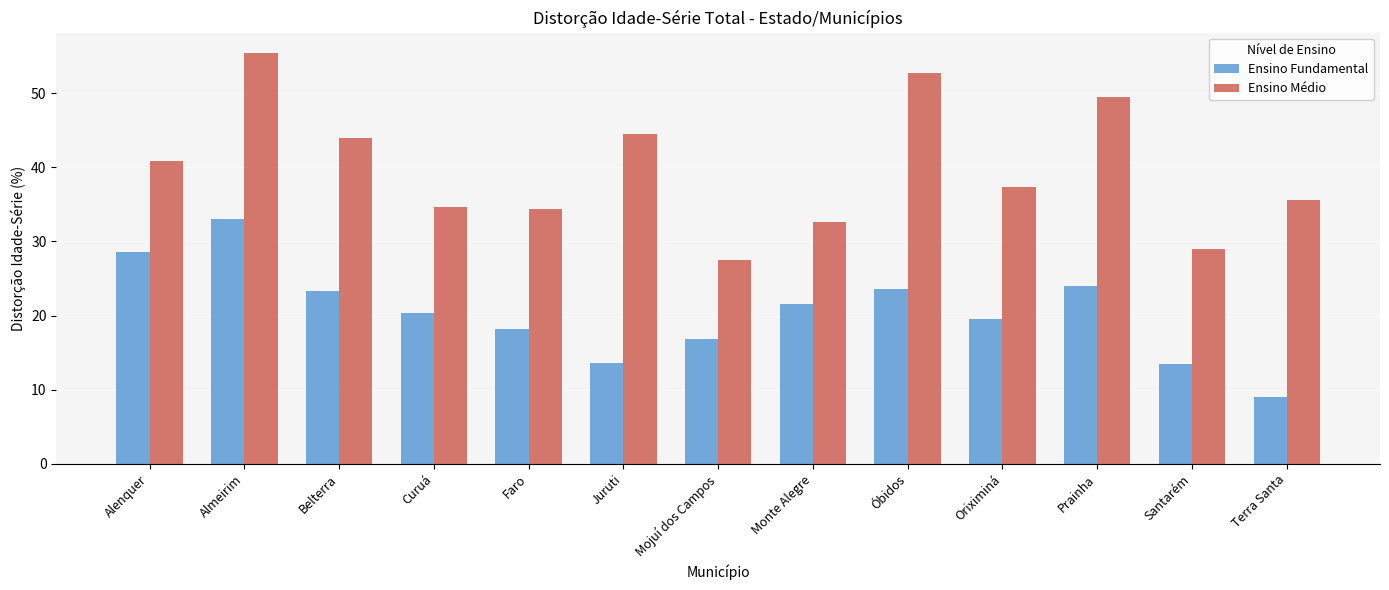

Where does the Ensino Médio series first go above 37?

Alenquer